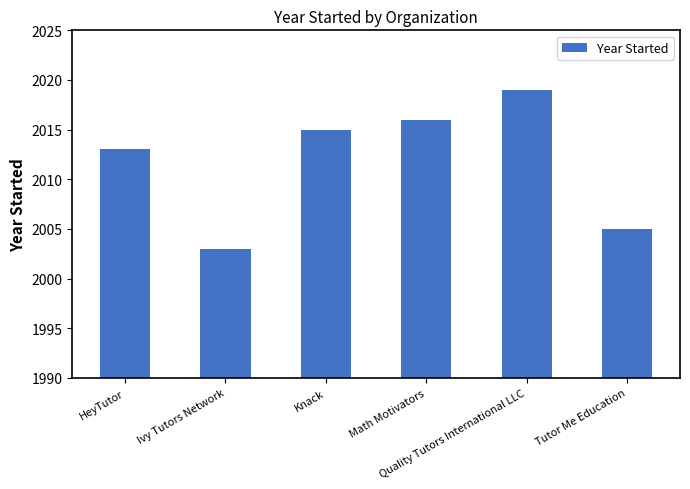

Count the number of data series in this chart.

1